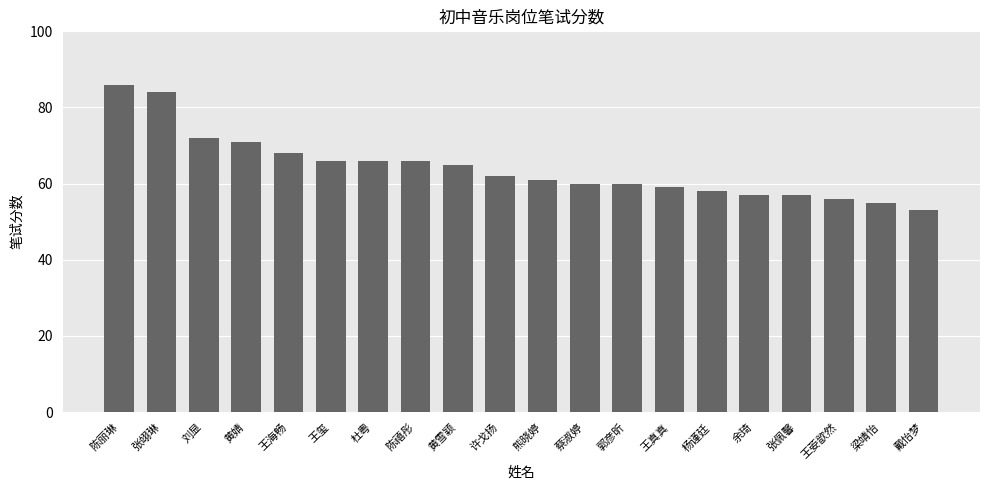

True or false: the data shows 17 at 许戈扬.

False